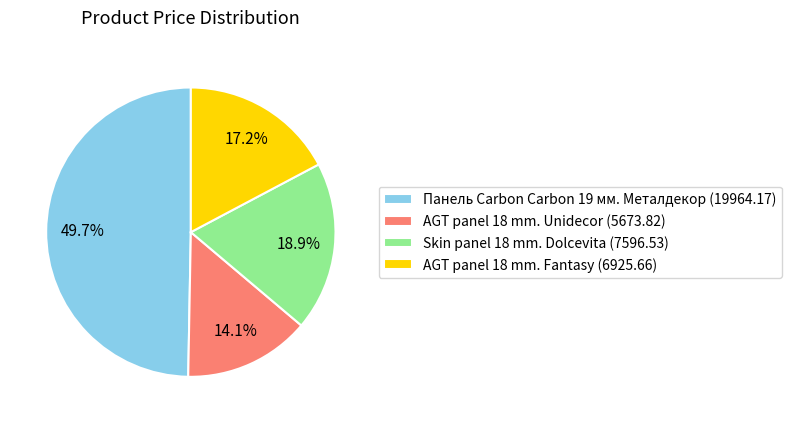

What percentage is the Панель Carbon Carbon 19 мм. Металдекор slice, to the nearest percent?

50%